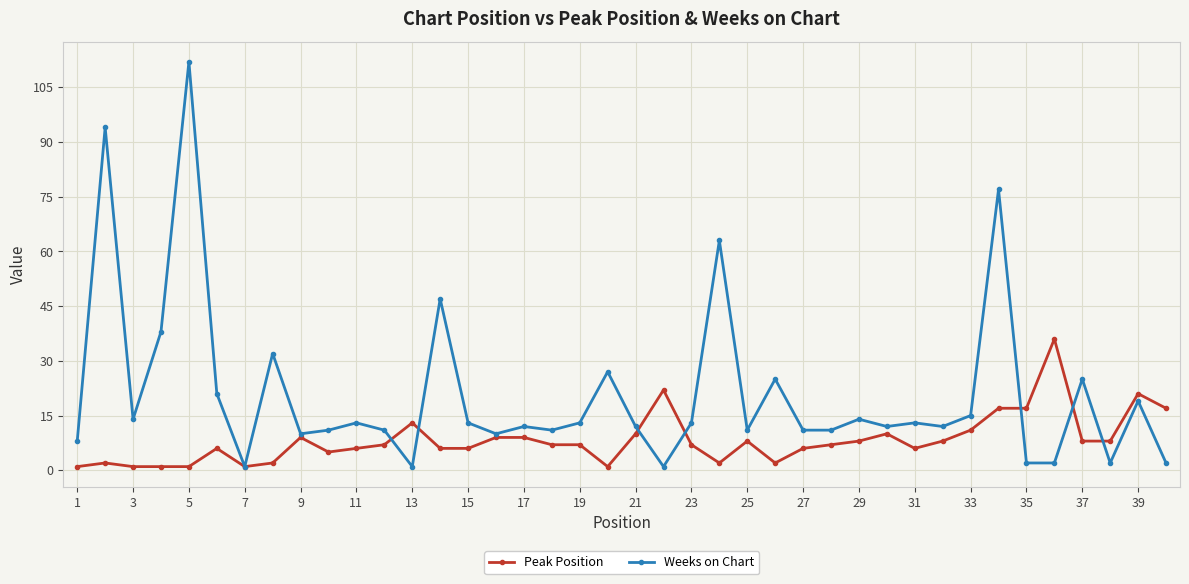

Which series has the widest spread of values?

Weeks on Chart